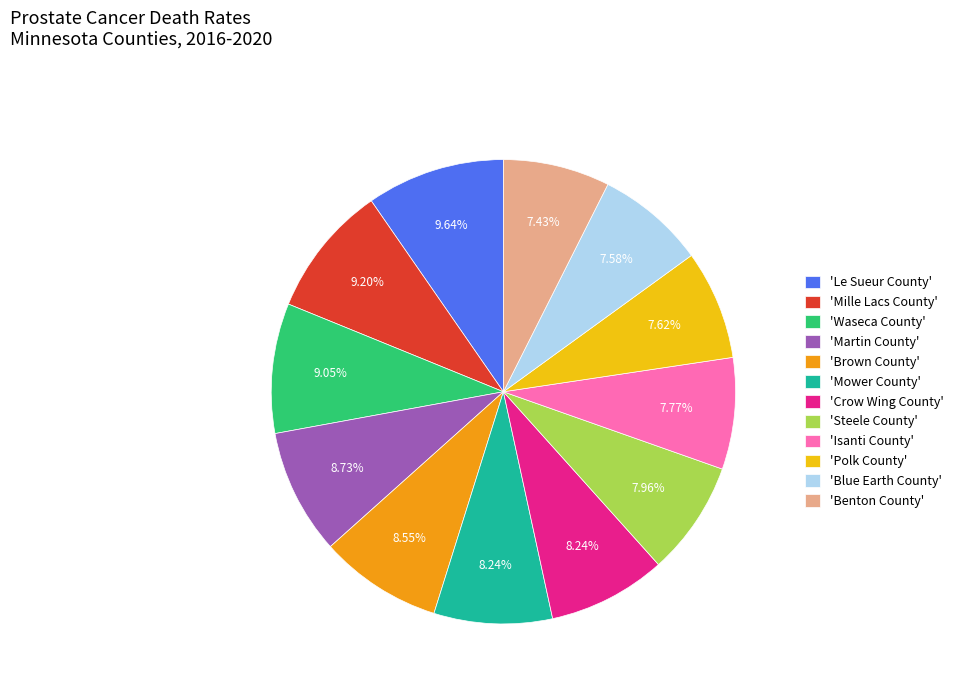

What is the ratio of the value at 'Martin County' to the value at 'Mower County'?

1.1